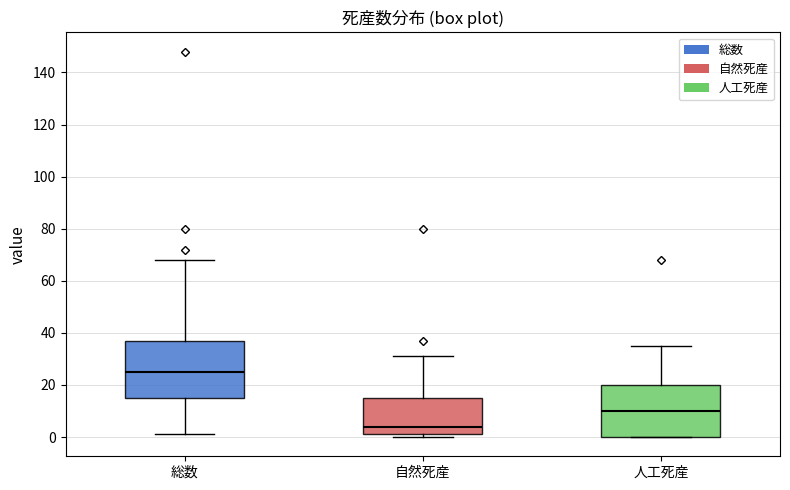

Where does the upper whisker of the box for 総数 end on the y-axis? The values are not printed on the chart, so give them approximately, as read against the axis.

68